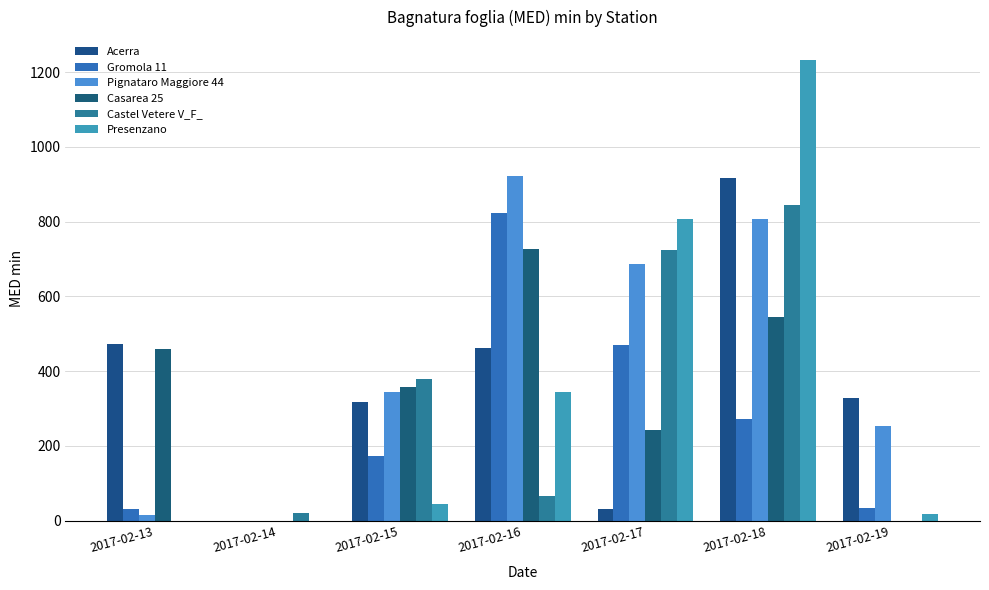

True or false: Presenzano has a value of 45.0 at 2017-02-15.

True